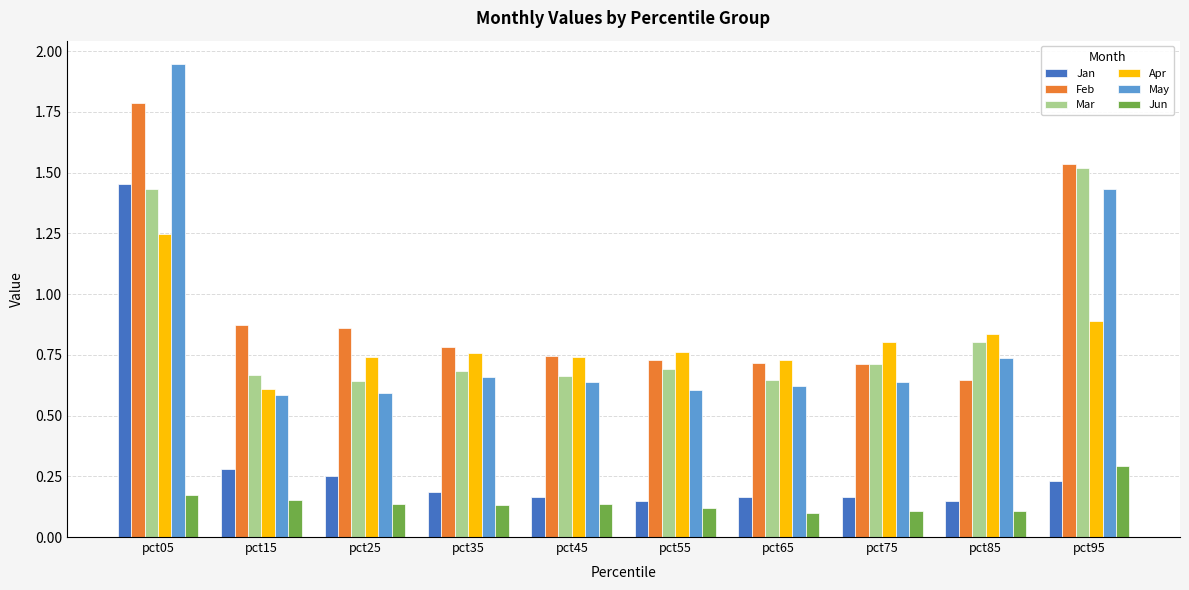

True or false: Mar has a value of 0.8 at pct85.

True